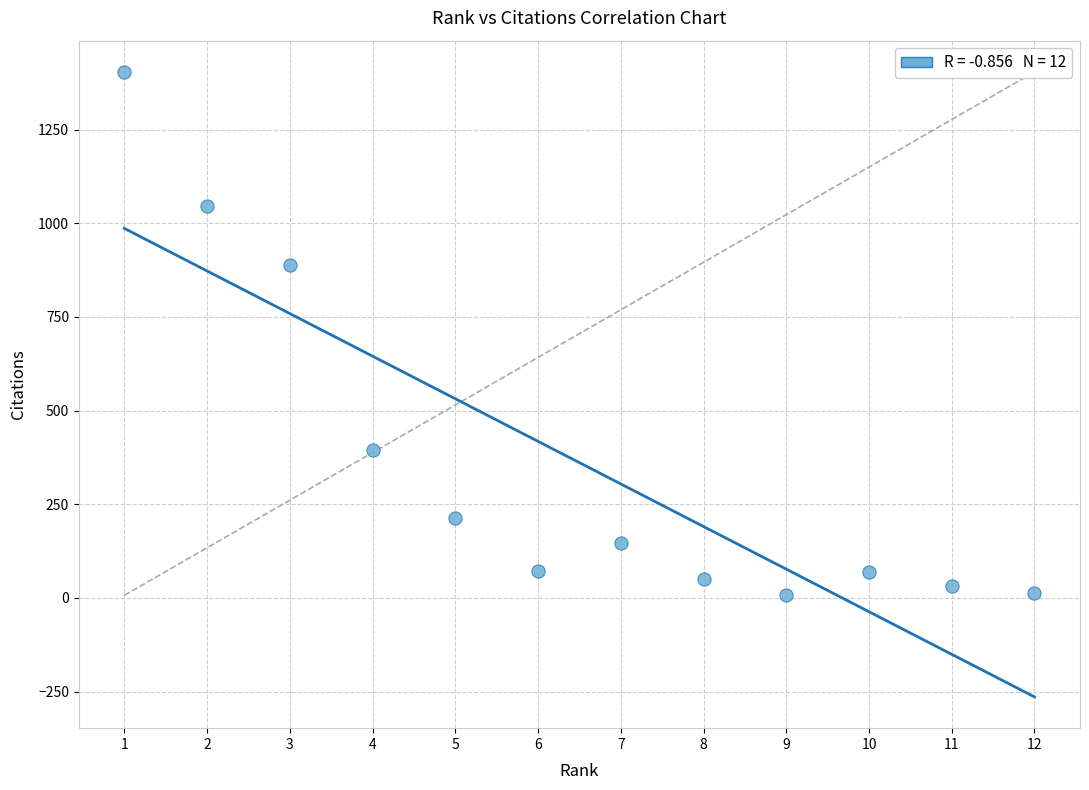

What Y value in the scatter plot is closest to 705?

889